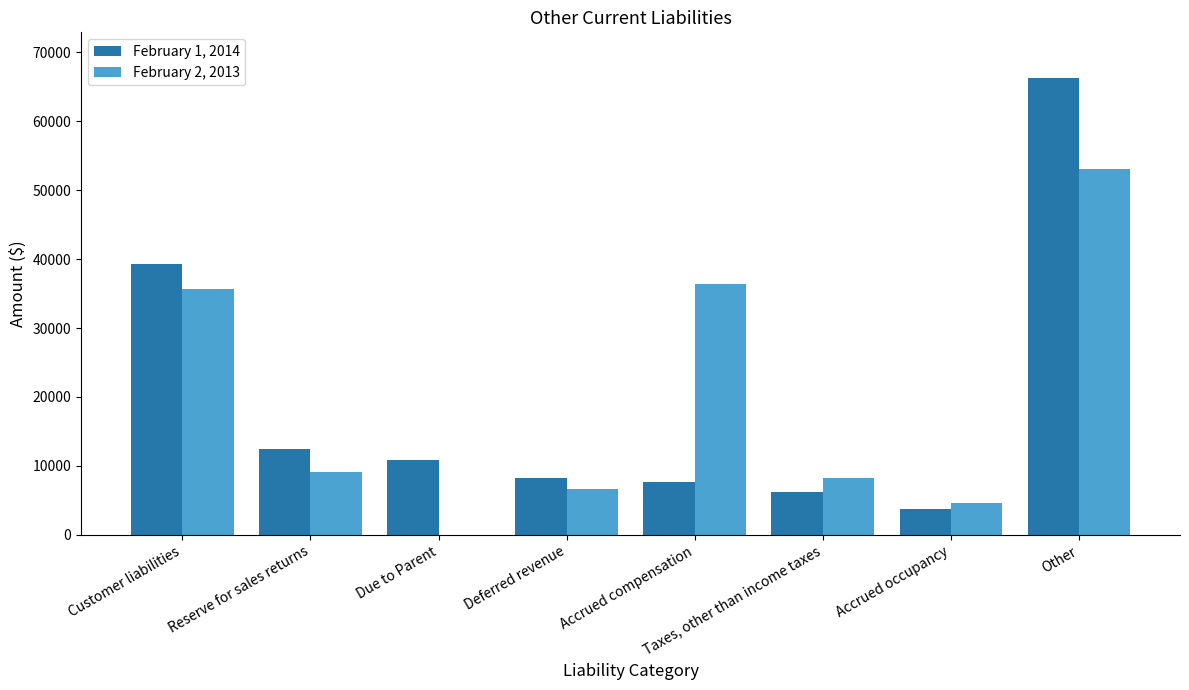

What is the average value of the February 2, 2013 series?

19218